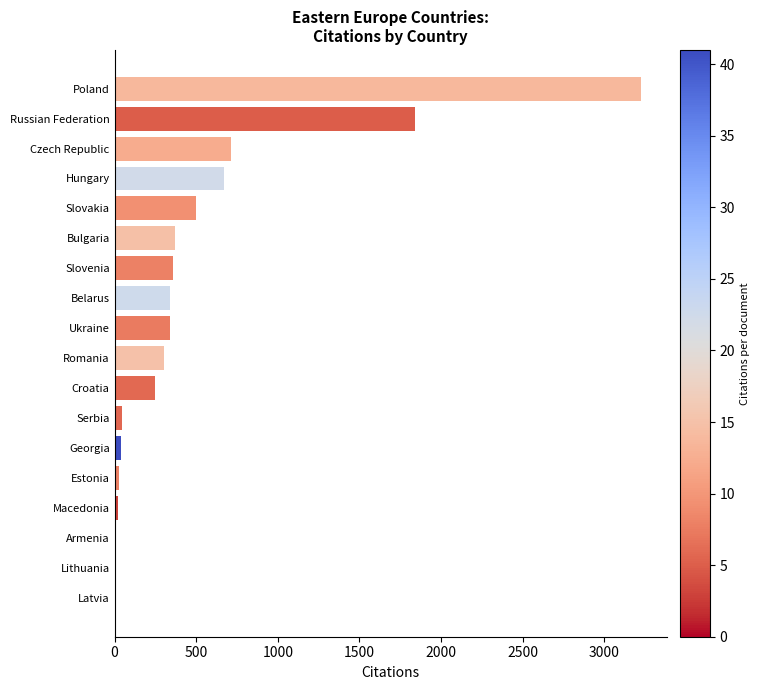

How many categories are shown in the chart?

18